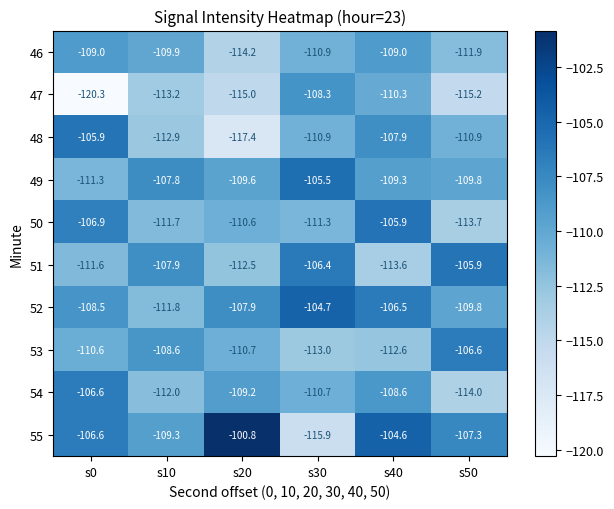

Is it true that 46 equals -66.5 at s0?

False